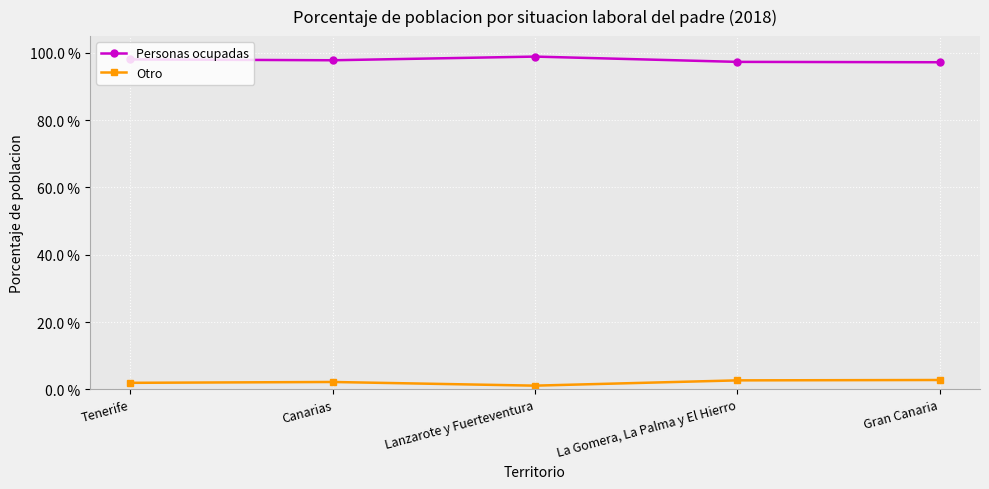

What is the difference between the maximum and second lowest values in the Otro series?

0.8